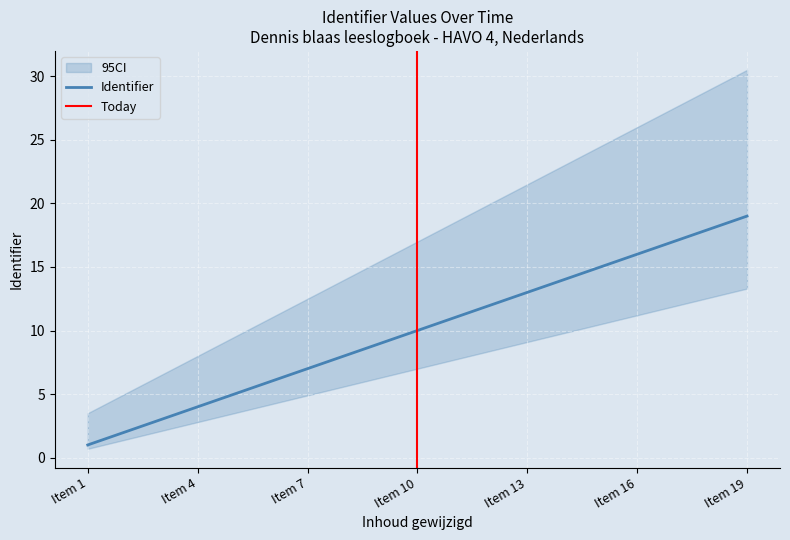

Which category has the lowest value in the Identifier series?

Item 1